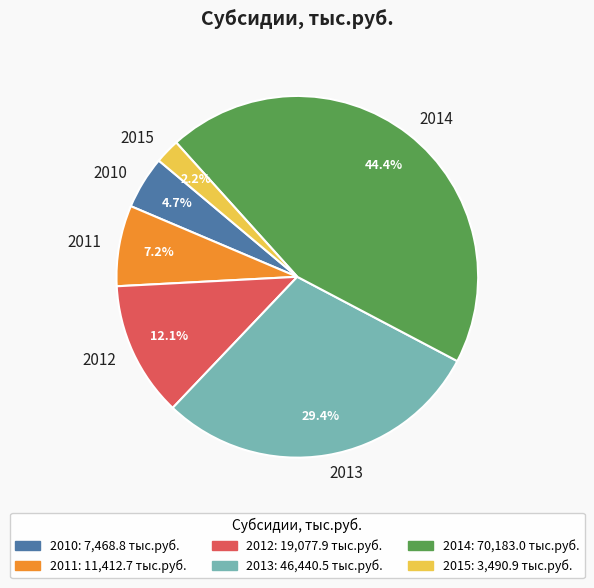

Approximately how many times larger is the value at 2013 compared to 2011?

4.1